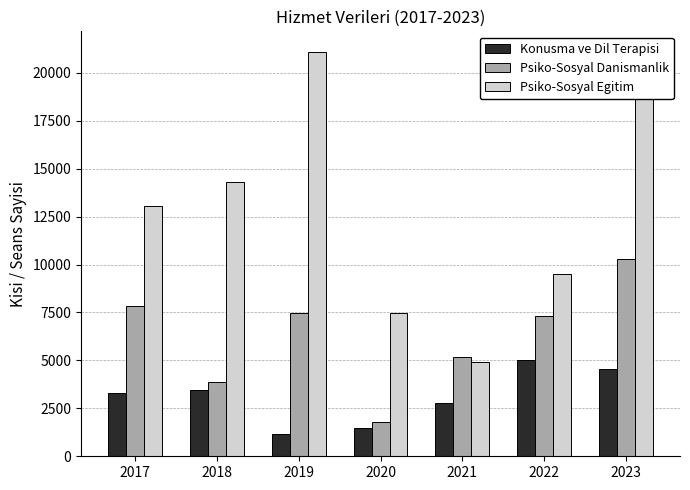

Which series has the largest range (max minus min)?

Psiko-Sosyal Egitim